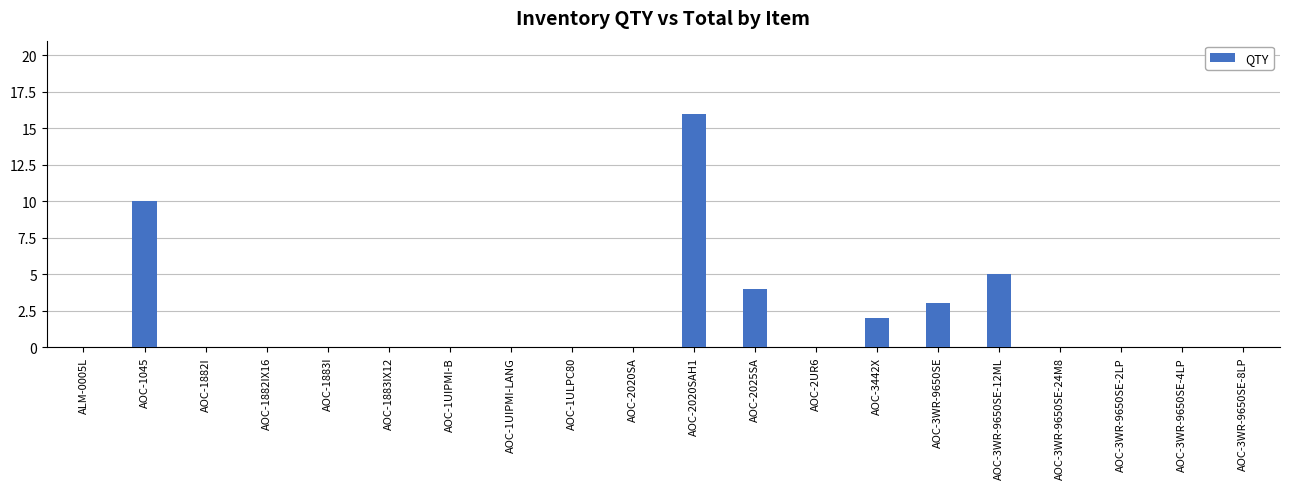

What is the sum of the values at AOC-3WR-9650SE and AOC-3WR-9650SE-24M8?

3